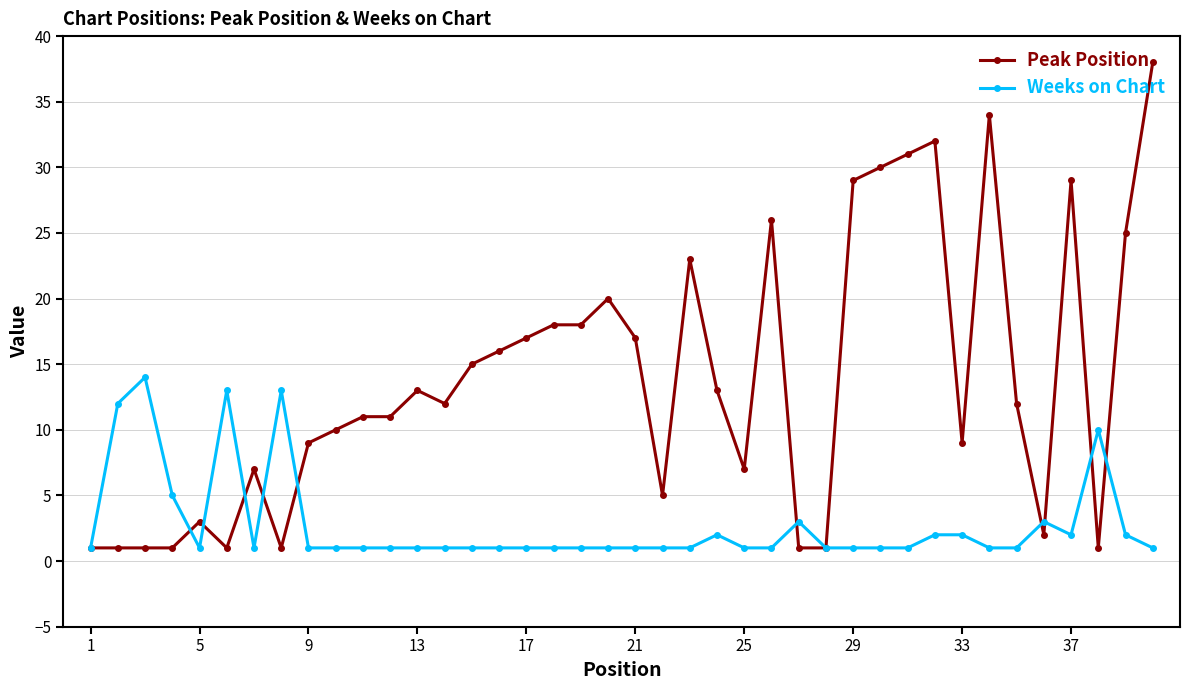

True or false: Weeks on Chart has more than 1 interior local peaks.

True